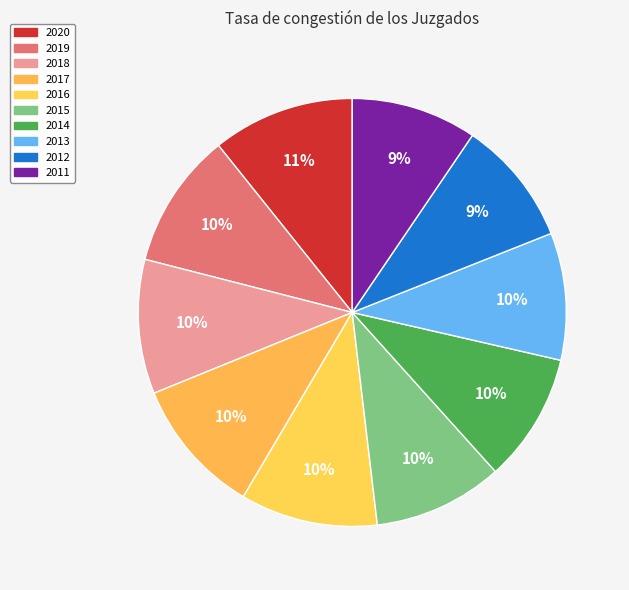

Which slice is the largest?

2020